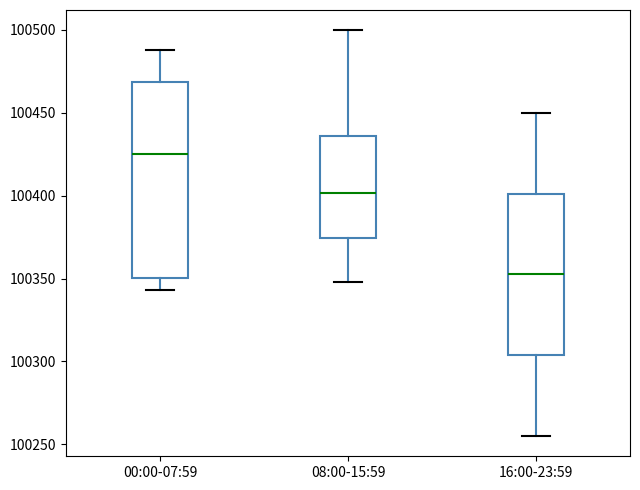

Where does the upper whisker of the box for 16:00-23:59 end on the y-axis? The values are not printed on the chart, so give them approximately, as read against the axis.

100450